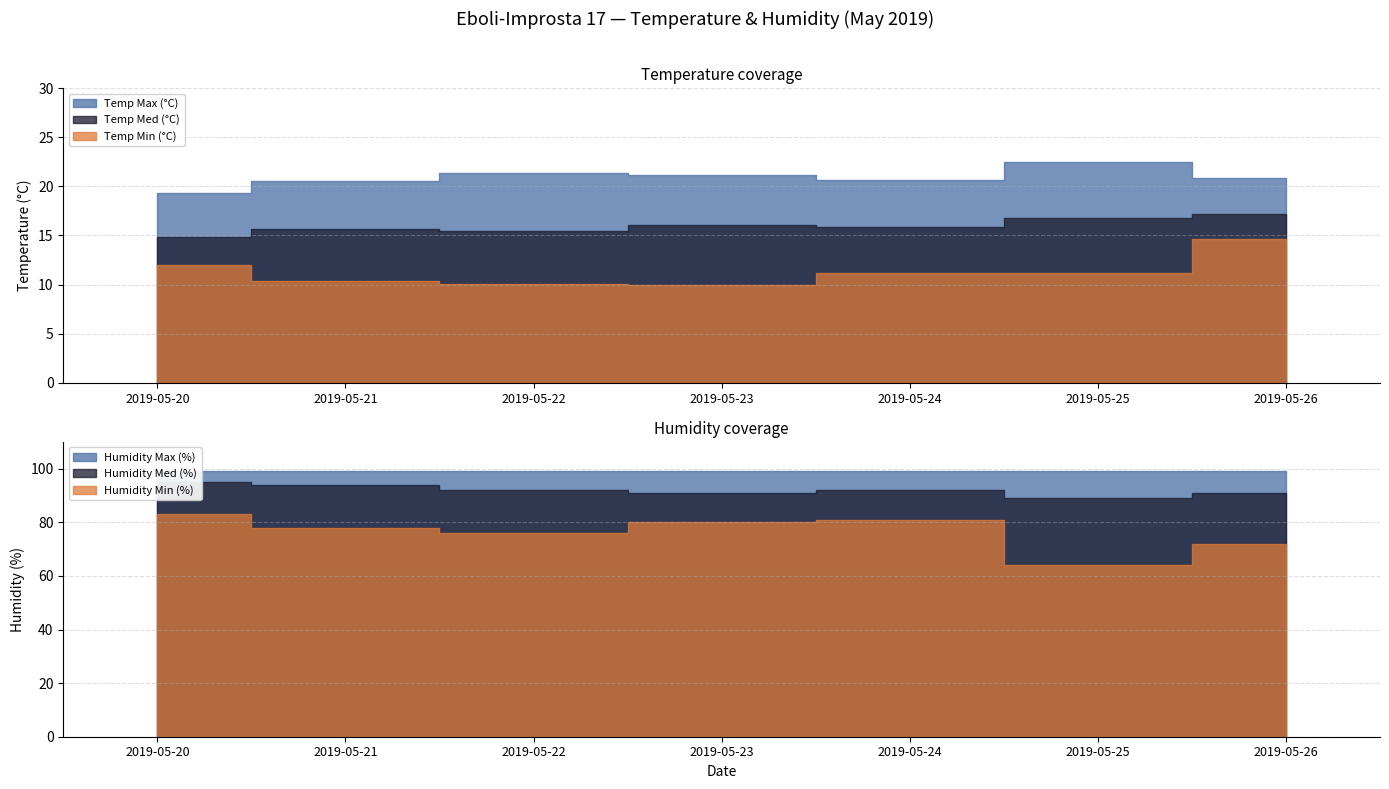

How many interior local valleys does the Temp Min (°C) series have?

1